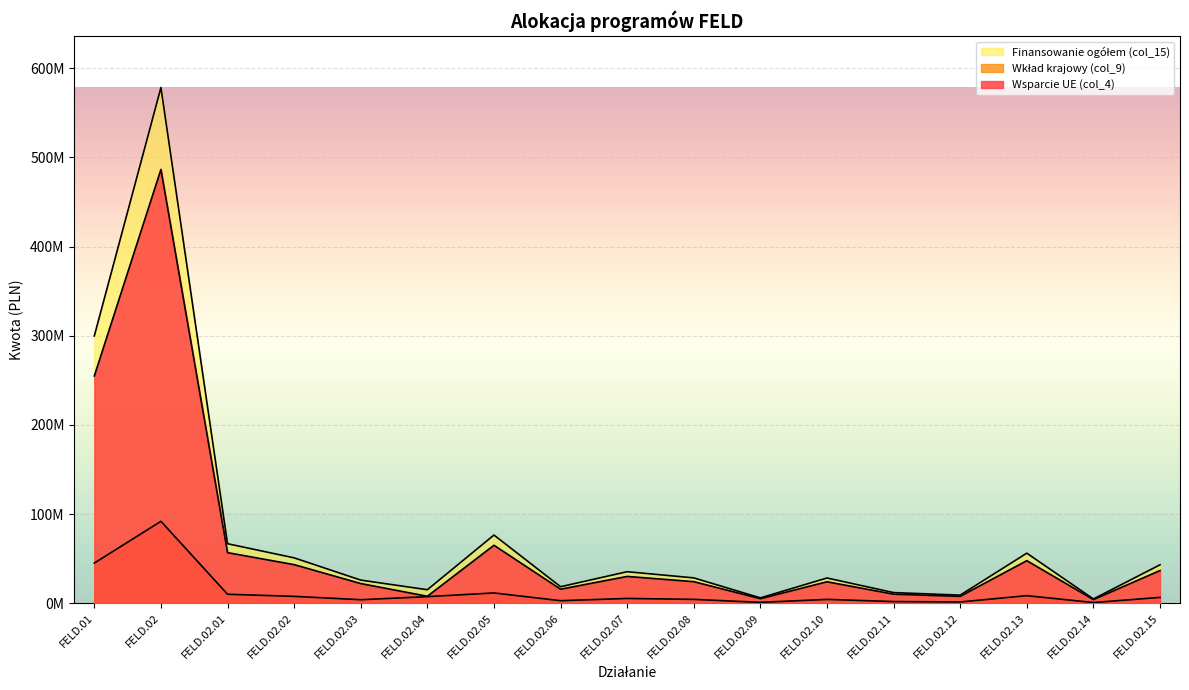

At how many categories does at least one series exceed 207692923?

2